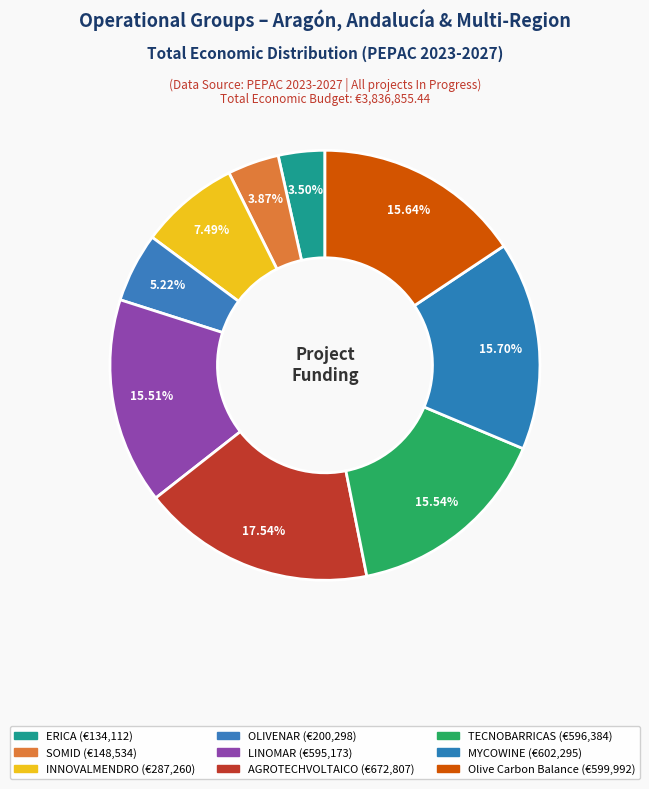

Does INNOVALMENDRO account for over 50% of the chart?

No